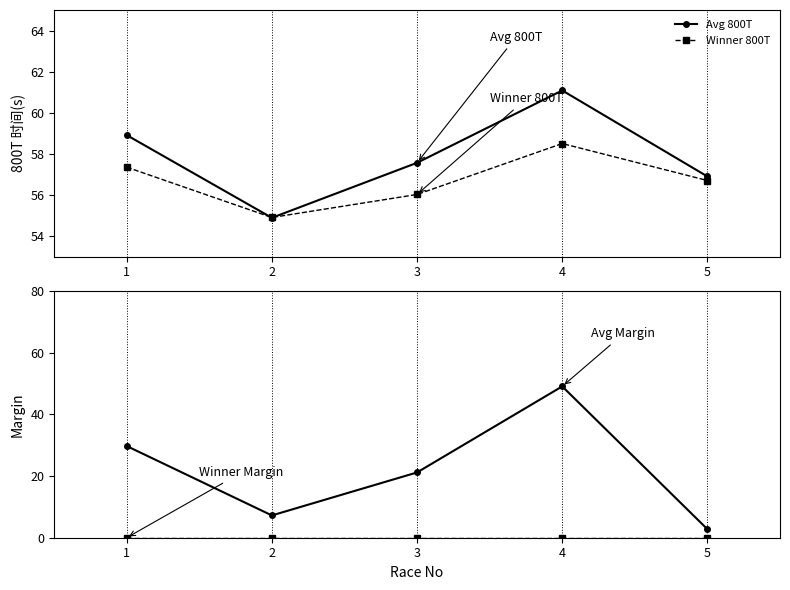

How many lines are shown in the chart?

4